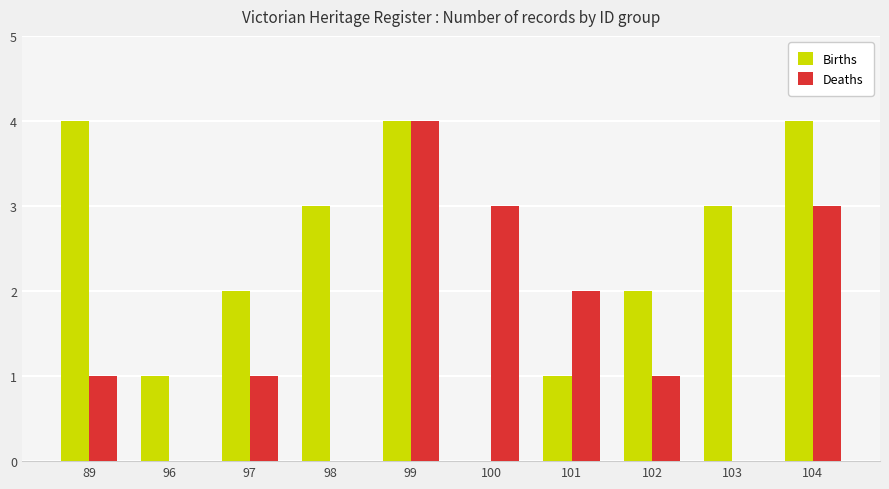

Between 89 and 102, which series saw the biggest shift?

Births